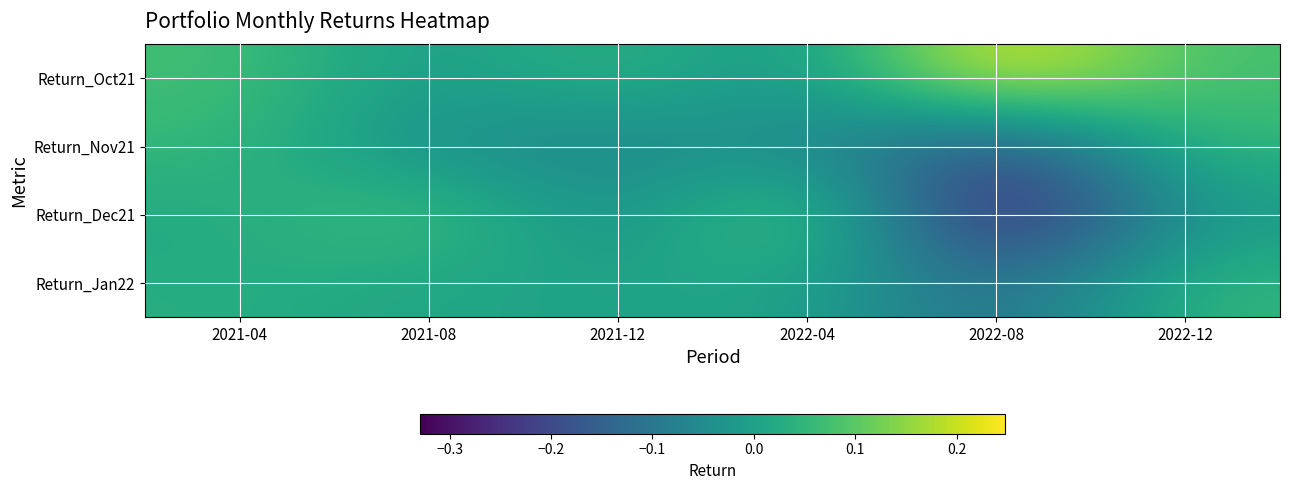

At which category is the sum across all series the highest?

2021-04